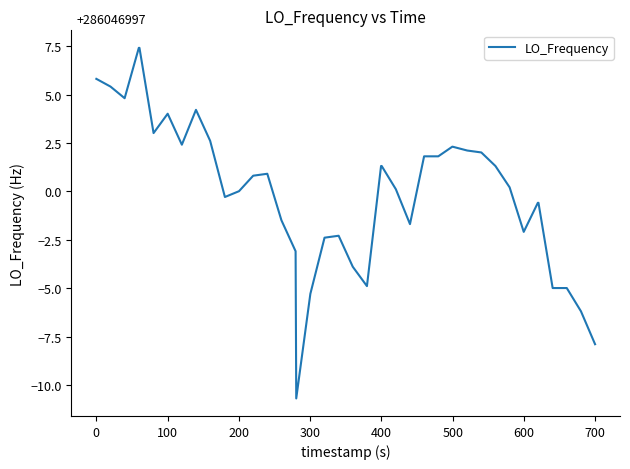

What is the minimum value shown in the chart?

-10.7